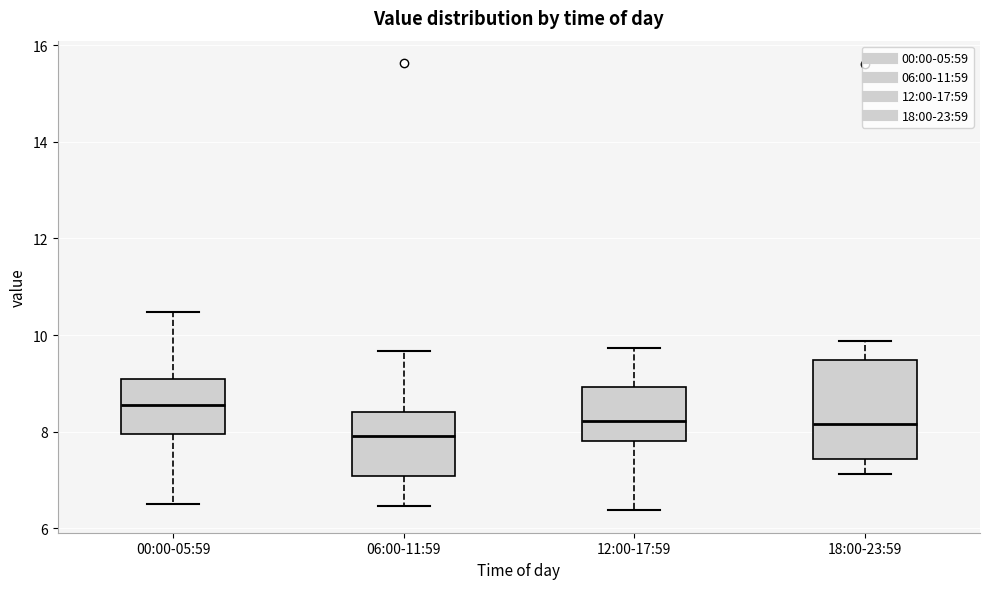

Comparing the boxes themselves (not the whiskers), which one is the tallest?

18:00-23:59